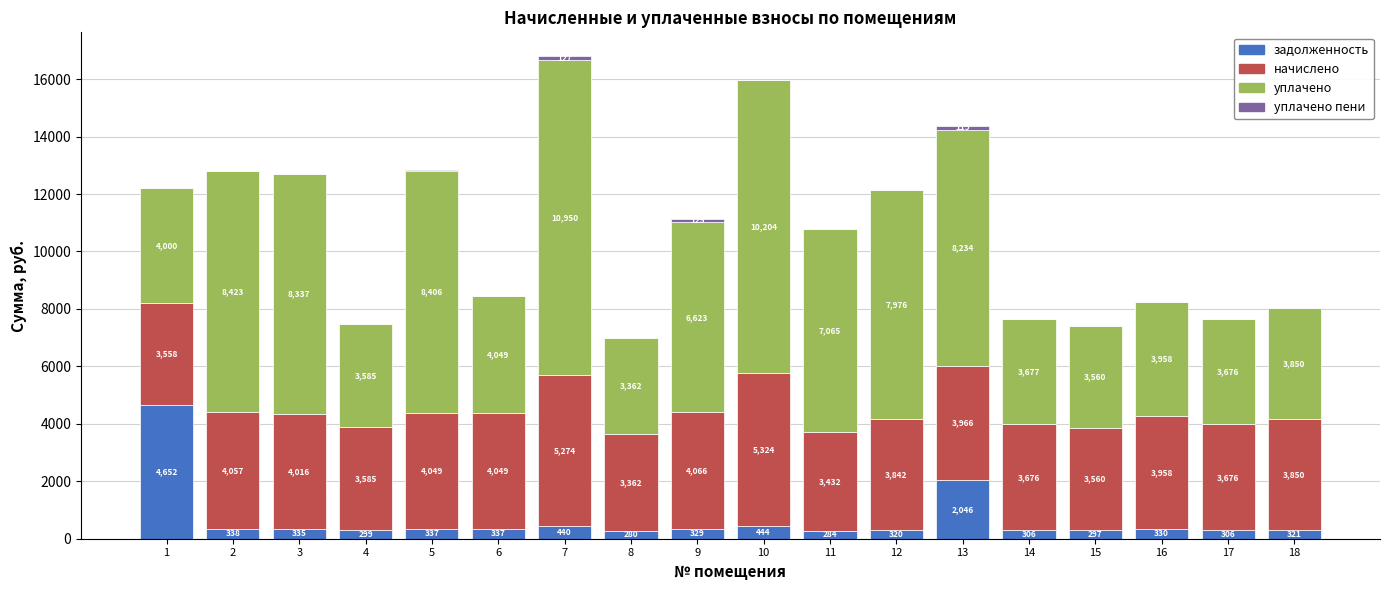

At which label is задолженность closest to 2465?

13